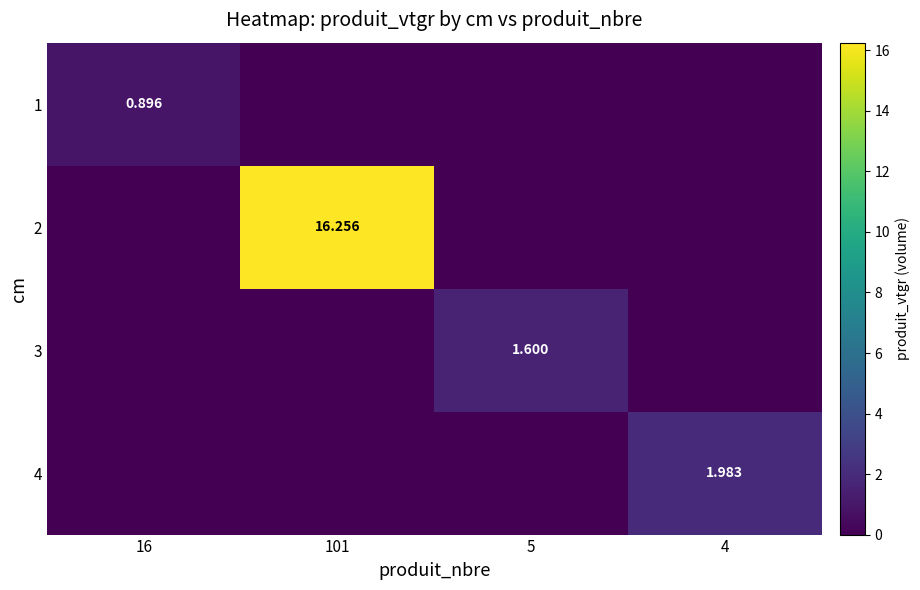

Which series has the largest total across all categories?

2